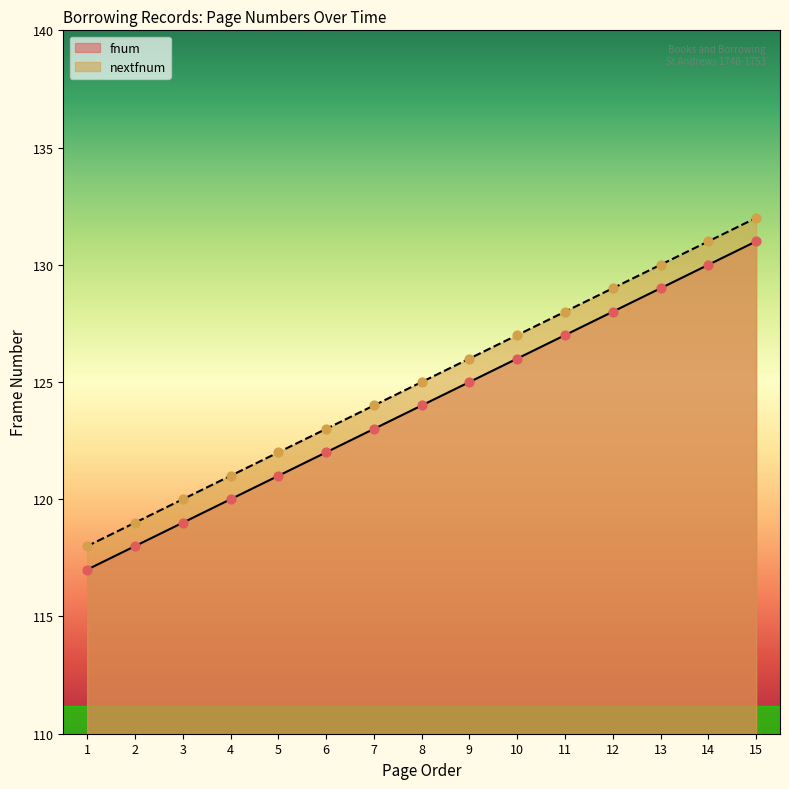

At which category is the sum across all series the highest?

15